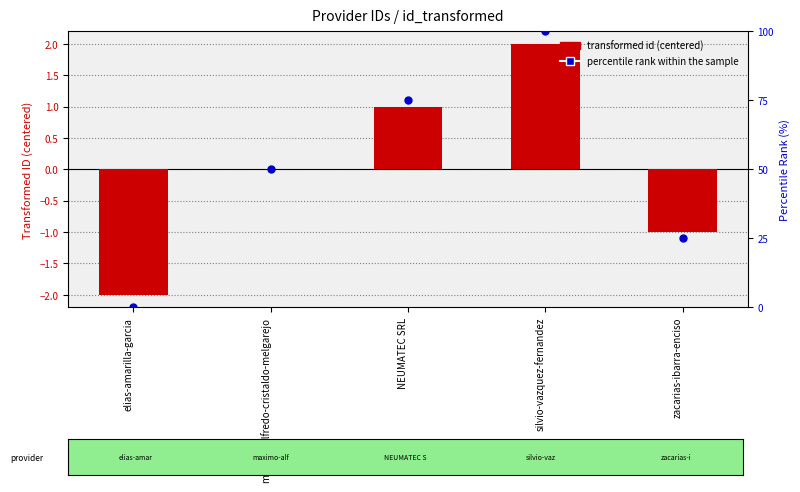

What is the total value across all series at silvio-vazquez-fernandez?

102